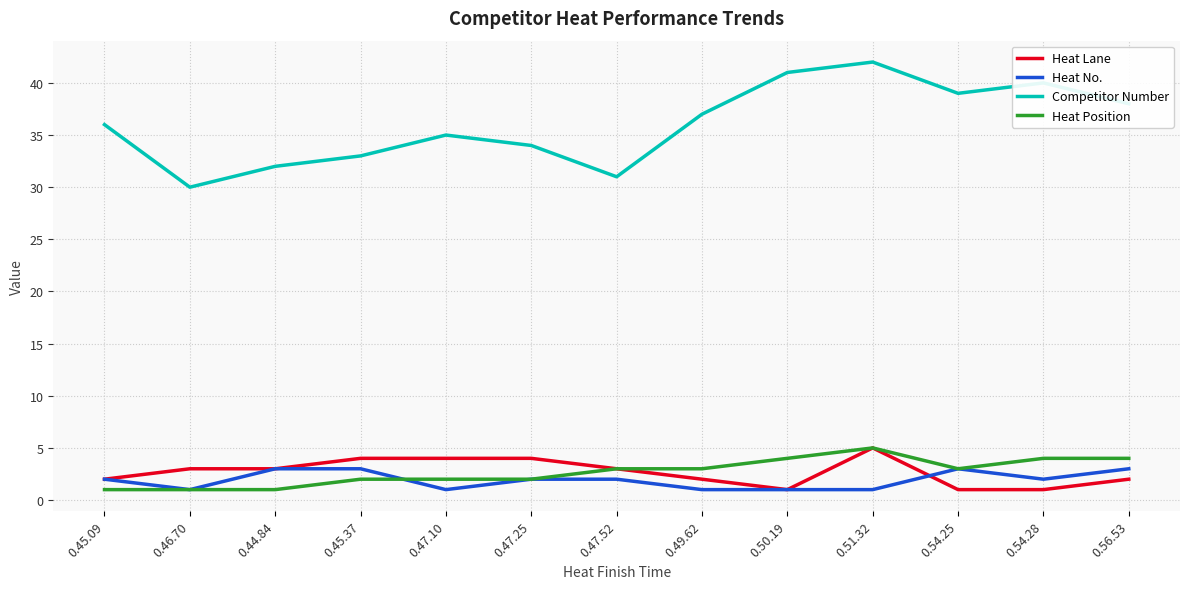

True or false: Competitor Number and Heat Lane intersect in this chart.

False